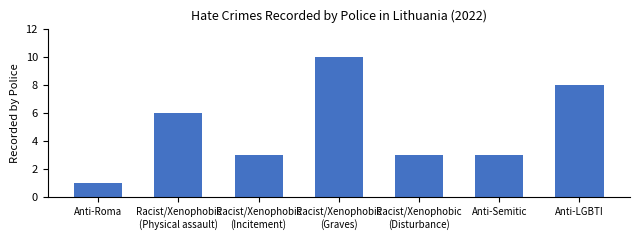

Which label corresponds to the smallest value in the chart?

Anti-Roma